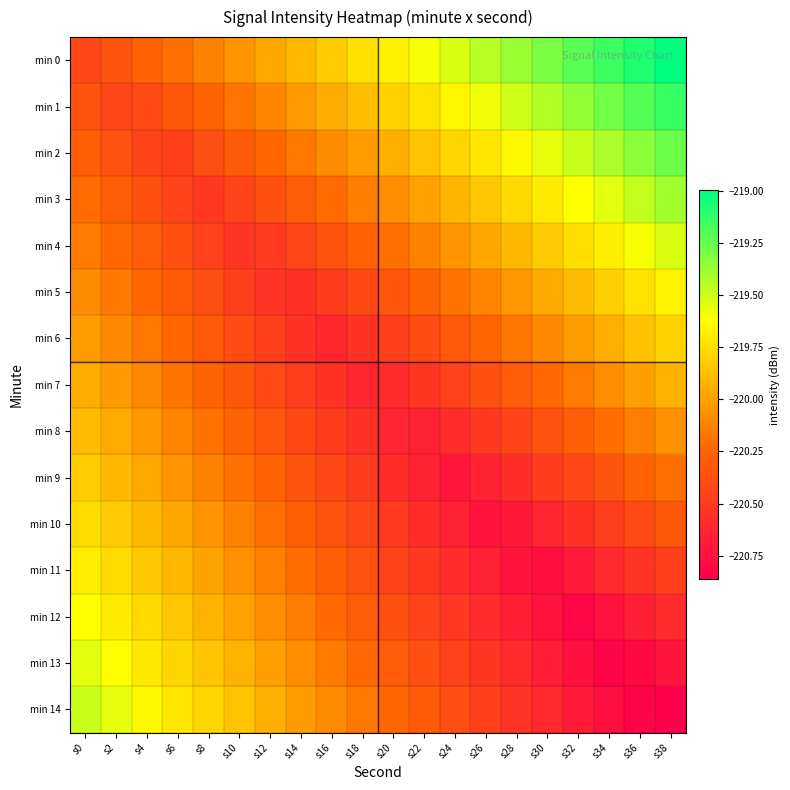

Which series has the largest range (max minus min)?

min 0